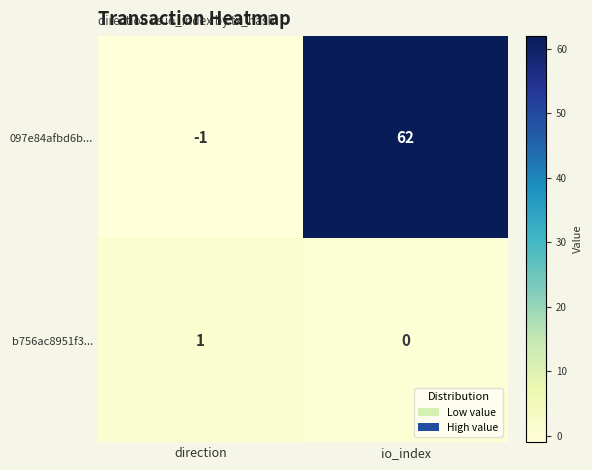

What is the spread (max minus min) of values at io_index?

62